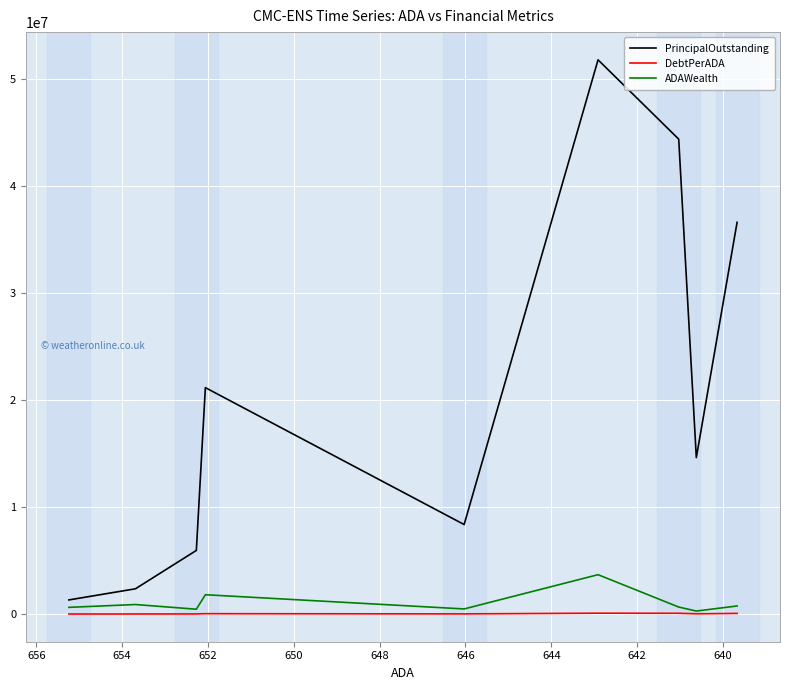

What are all the series names shown in the legend?

PrincipalOutstanding, DebtPerADA, ADAWealth